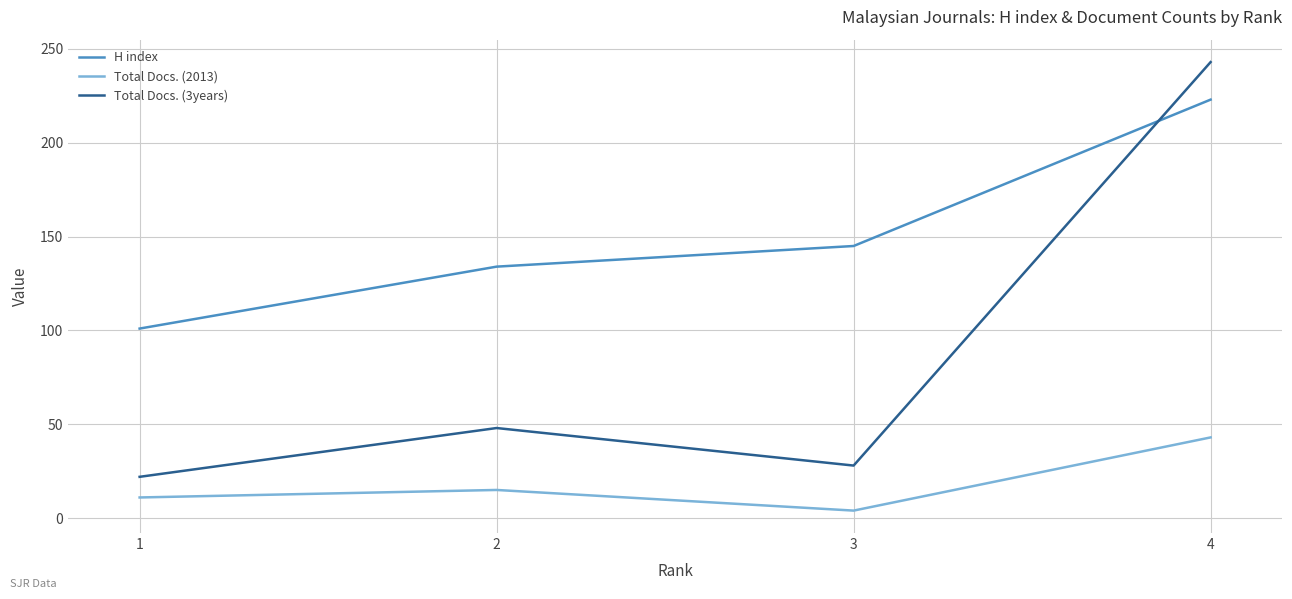

Does the chart have visible grid lines?

Yes